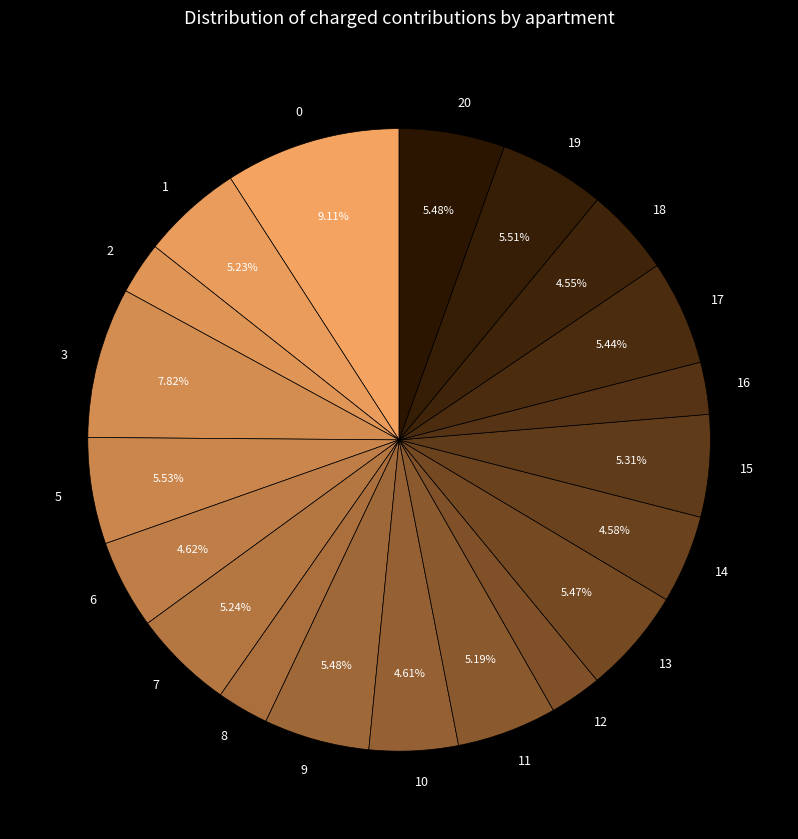

To the nearest percent, what is the difference between the 18 and 2 slice percentages?

2%